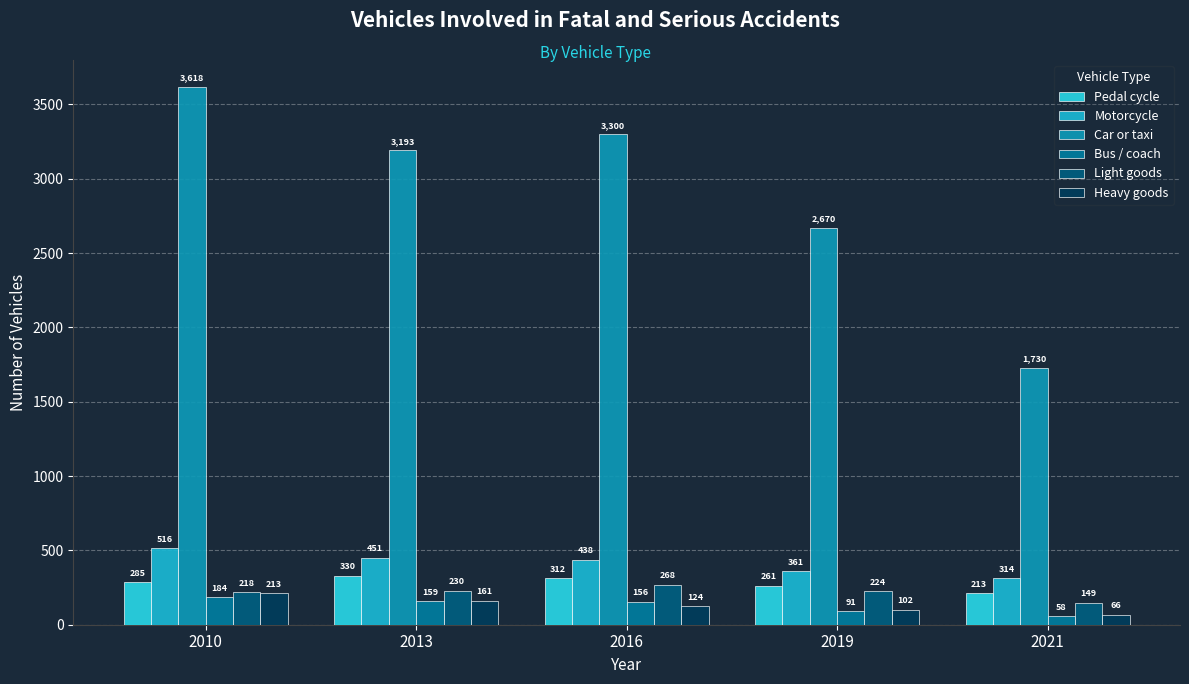

Reading right to left, transcribe all the data shown in this chart.

Pedal cycle: 213	261	312	330	285
Motorcycle: 314	361	438	451	516
Car or taxi: 1730	2670	3300	3193	3618
Bus / coach: 58	91	156	159	184
Light goods: 149	224	268	230	218
Heavy goods: 66	102	124	161	213